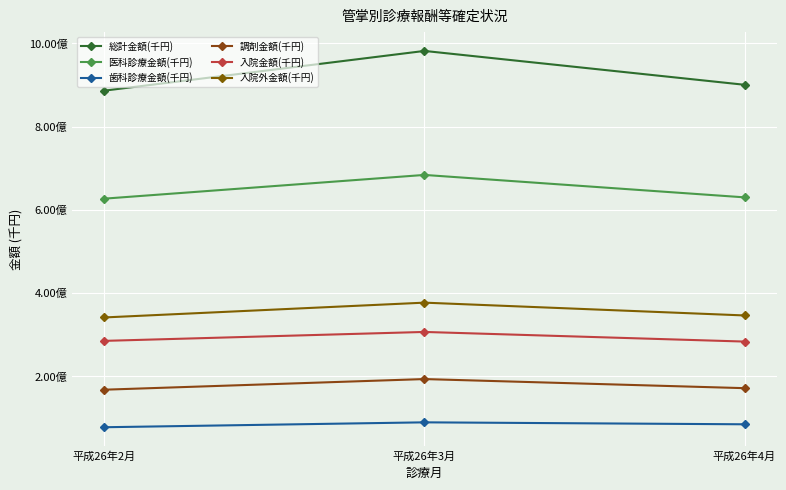

Rank the series at 平成26年3月 from lowest to highest value.

歯科診療金額(千円), 調剤金額(千円), 入院金額(千円), 入院外金額(千円), 医科診療金額(千円), 総計金額(千円)